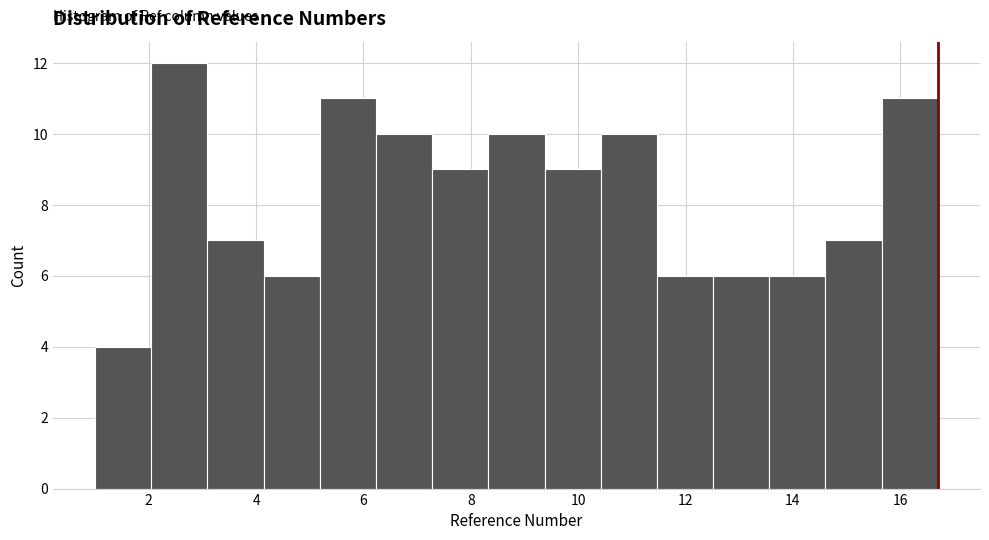

Which range on the x-axis has the tallest bar?

2.0 to 3.0